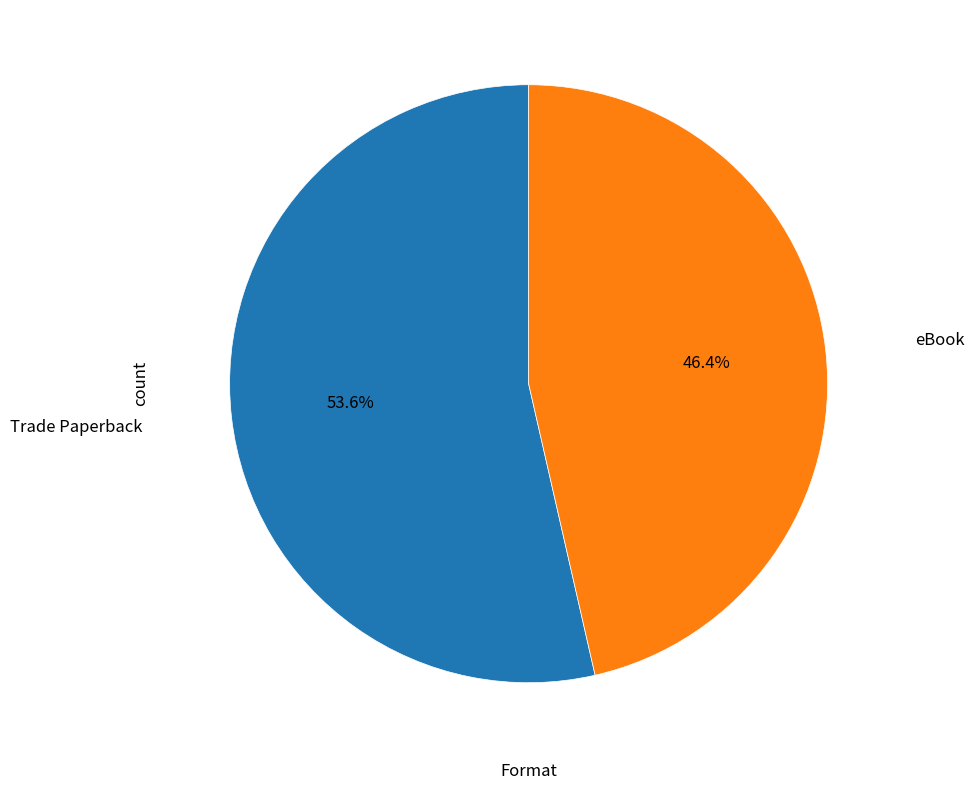

Is there any slice that represents more than half of the pie?

Yes